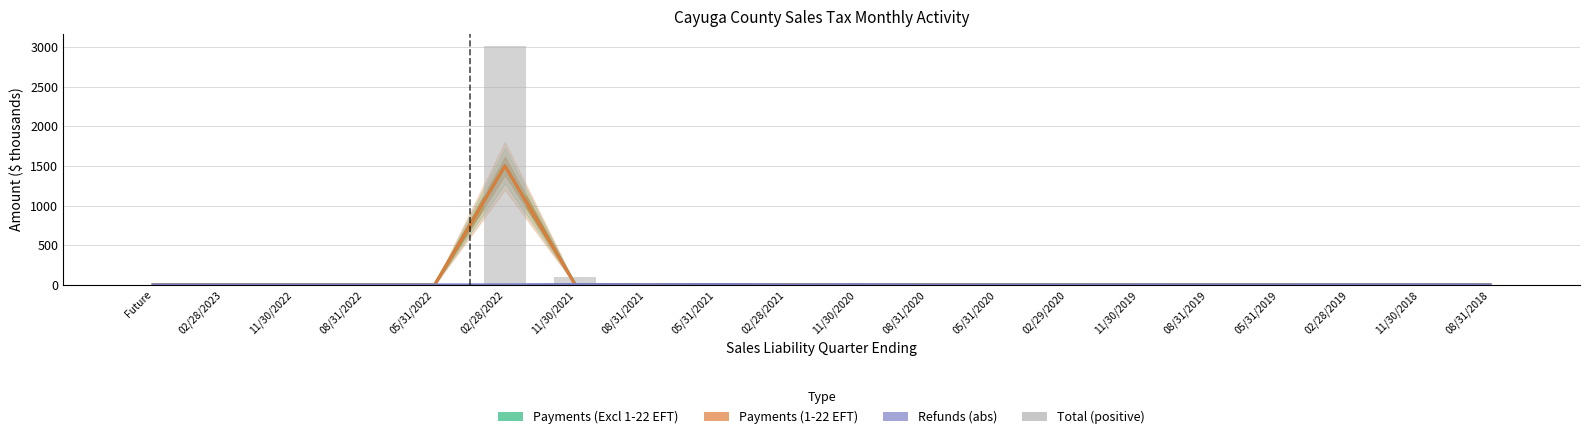

Does the chart contain stacked bars?

No